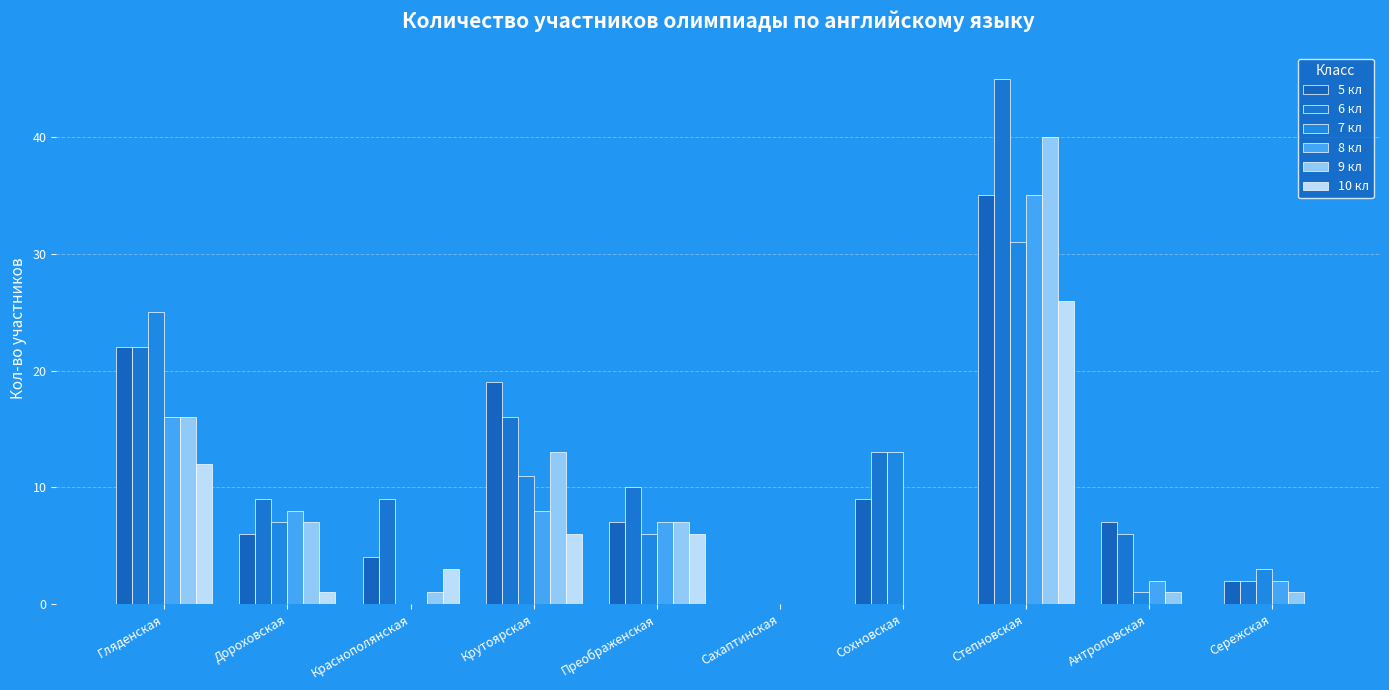

What position from the left is Преображенская?

5